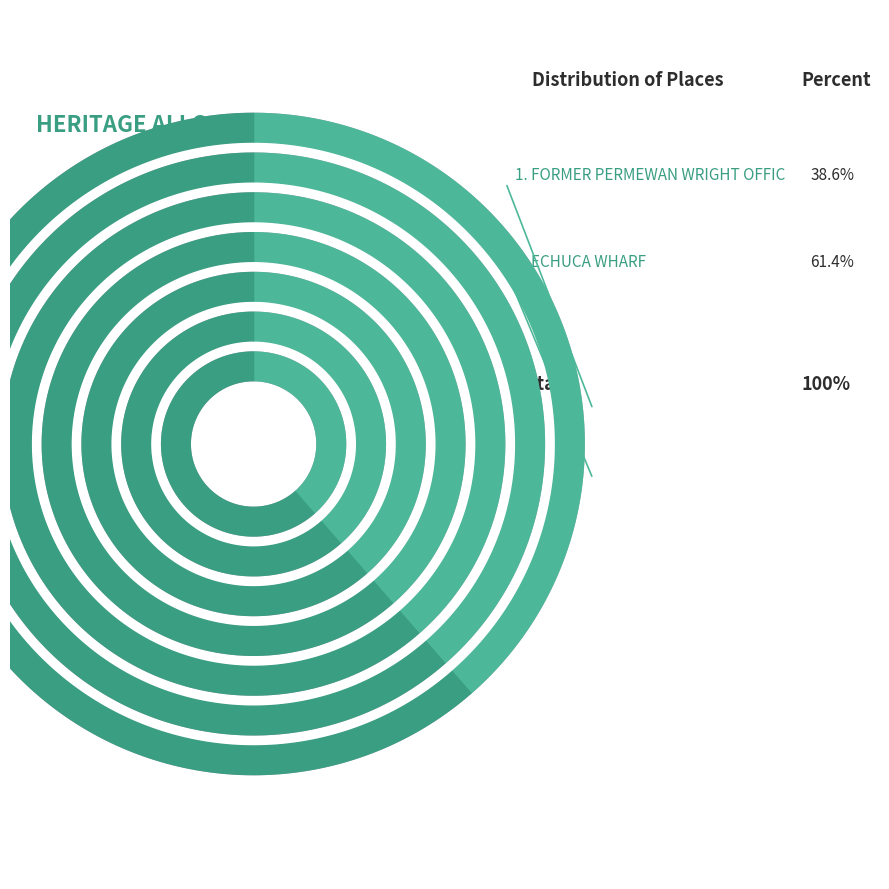

What percentage is NOT represented by ECHUCA WHARF?

38.6%